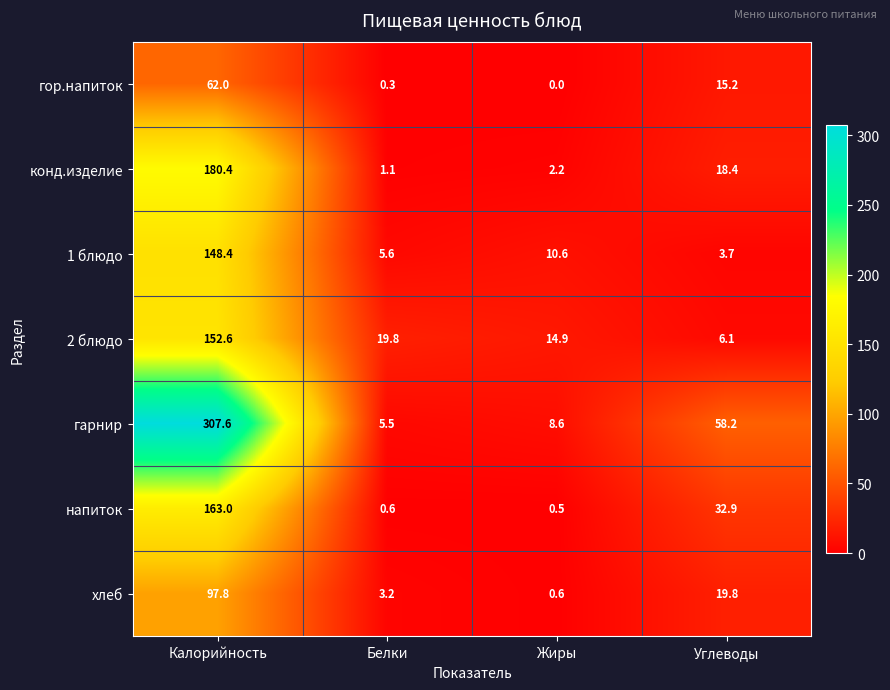

What is the sum of the напиток values at Белки and Жиры?

1.1